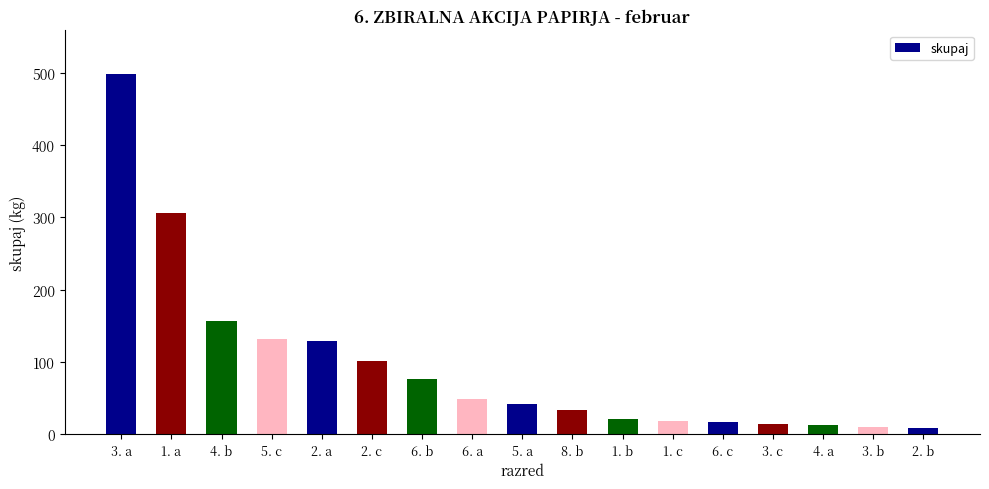

What is the change in value from 3. a to 1. c?

-481